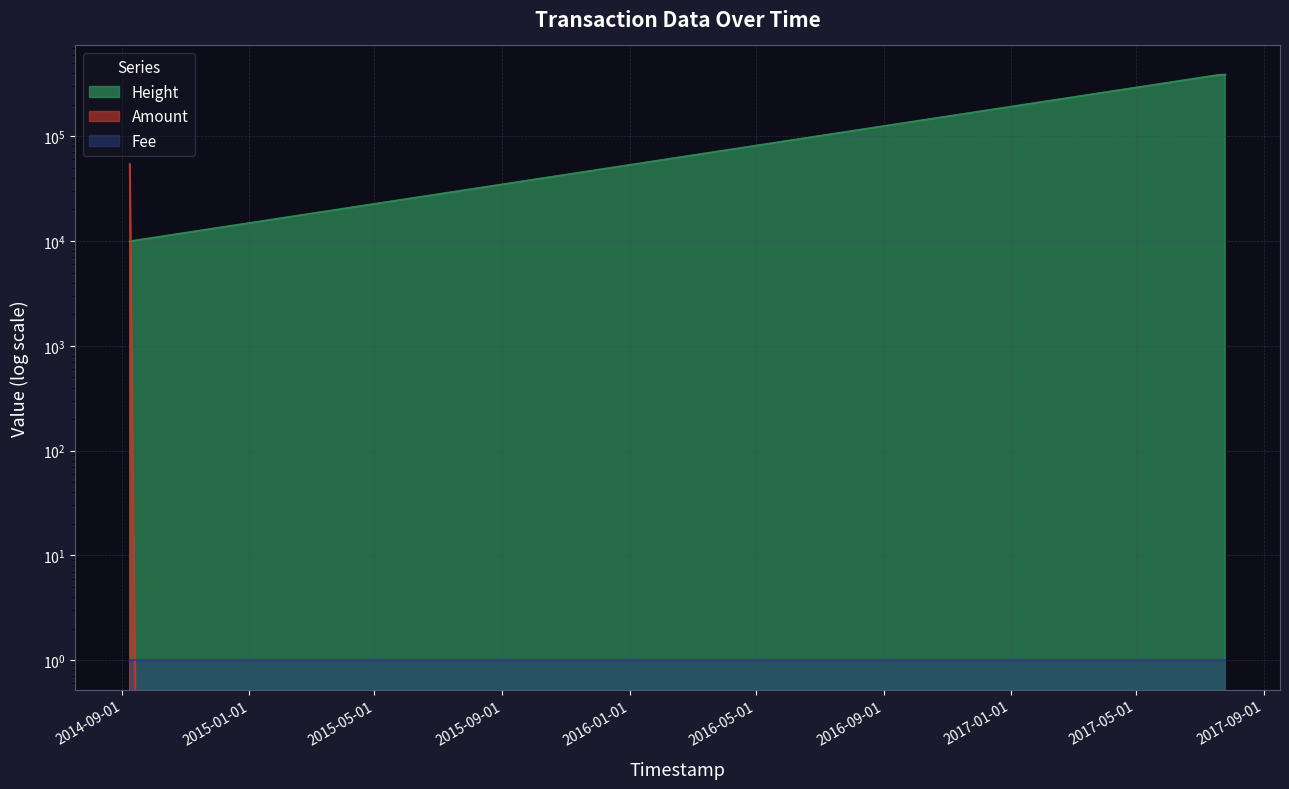

Which series has the largest total across all categories?

Height